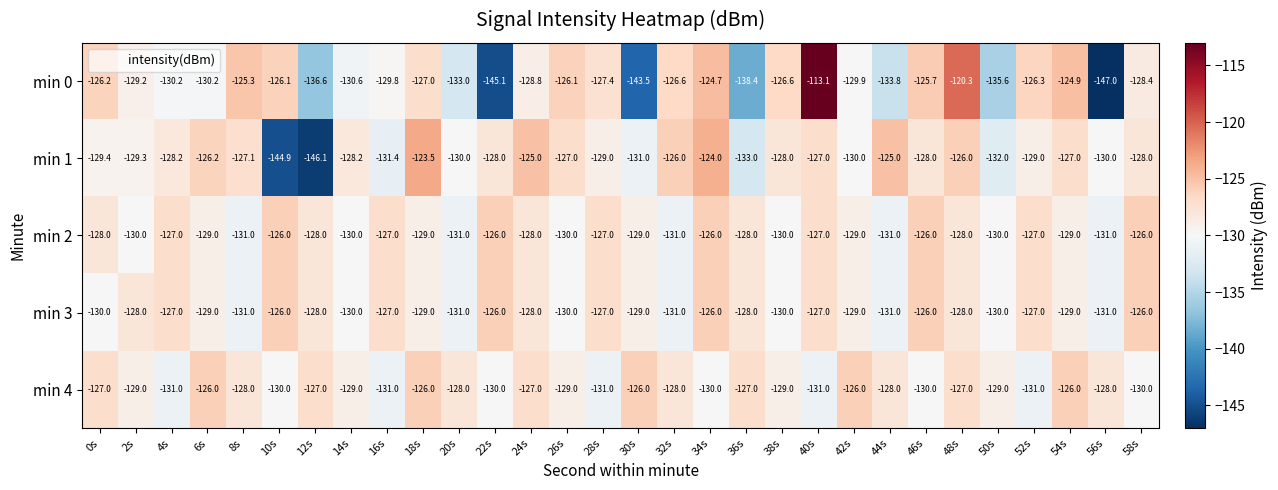

True or false: min 4 has a value of -177.0 at 42s.

False